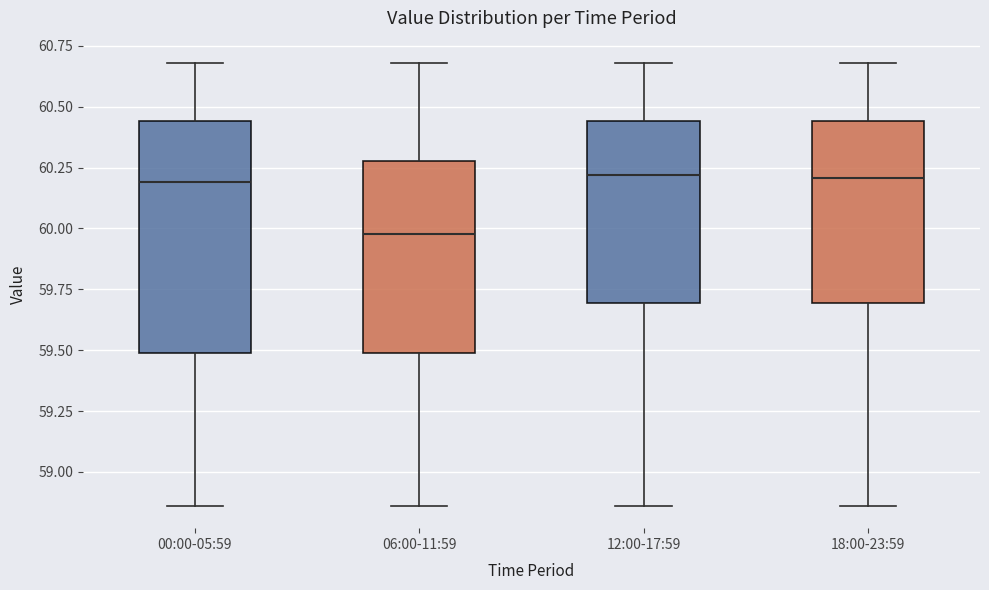

Reading left to right, transcribe this box plot: for each box, give where its median line is, the range the box spans, and where its two whiskers end, as read against the y-axis. The values are not printed on the chart, so give them approximately, as read against the axis.

00:00-05:59: median 60.20, box 59.50 to 60.45, whiskers 58.85 to 60.70
06:00-11:59: median 60.00, box 59.50 to 60.30, whiskers 58.85 to 60.70
12:00-17:59: median 60.20, box 59.70 to 60.45, whiskers 58.85 to 60.70
18:00-23:59: median 60.20, box 59.70 to 60.45, whiskers 58.85 to 60.70